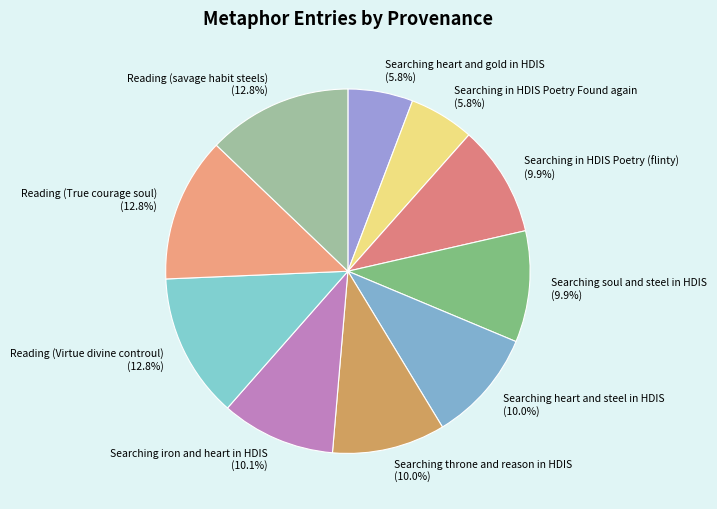

Is Searching iron and heart in HDIS the majority of the pie?

No